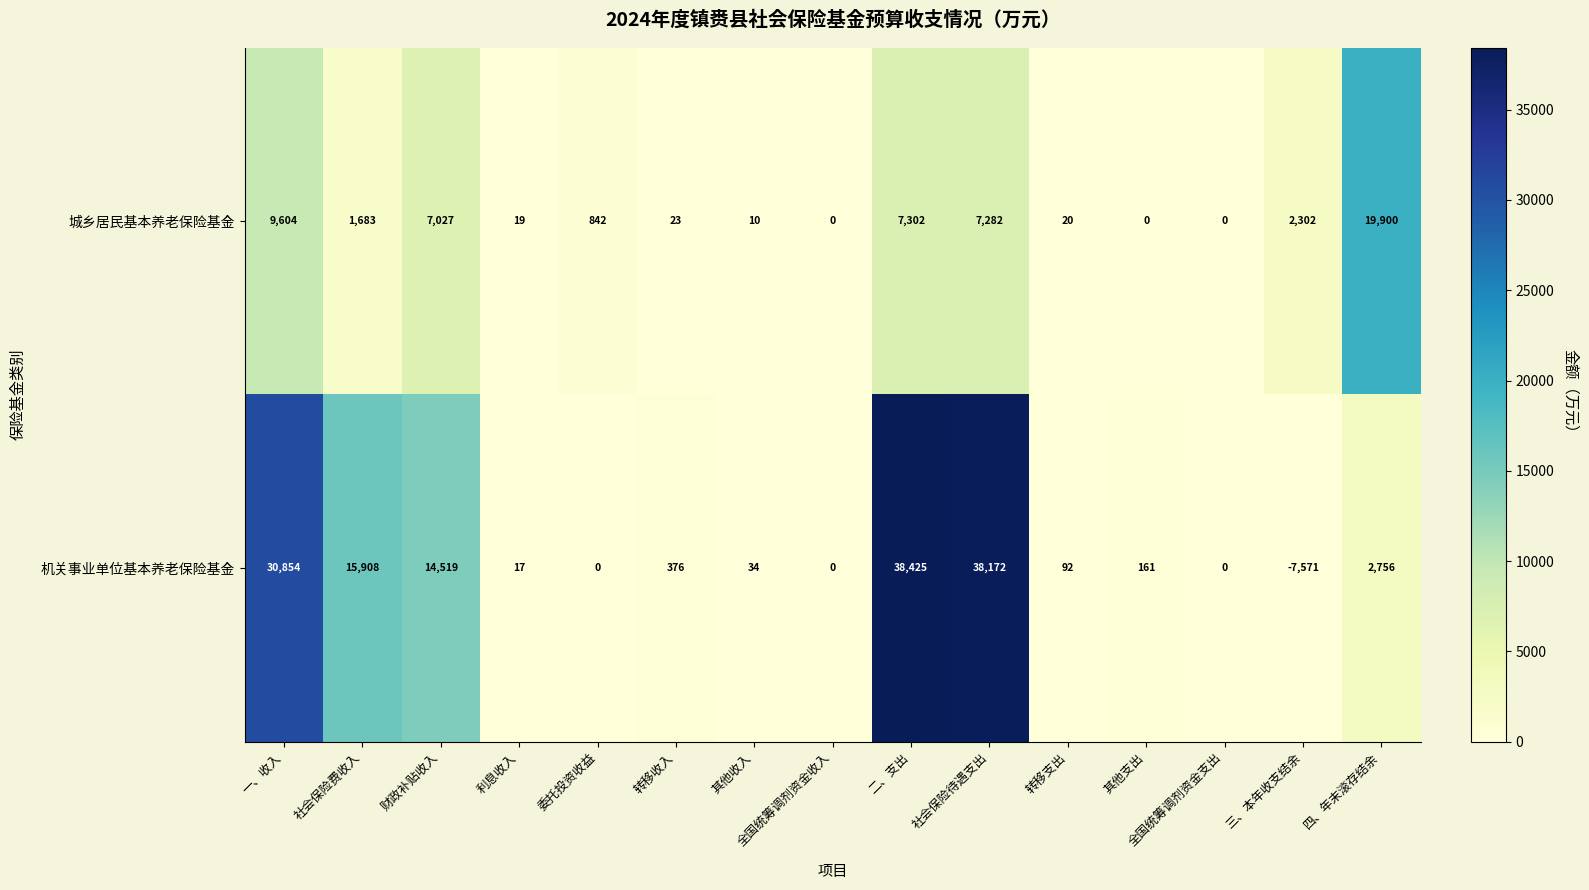

What is the sum of the 机关事业单位基本养老保险基金 values at 社会保险待遇支出 and 二、支出?

76597